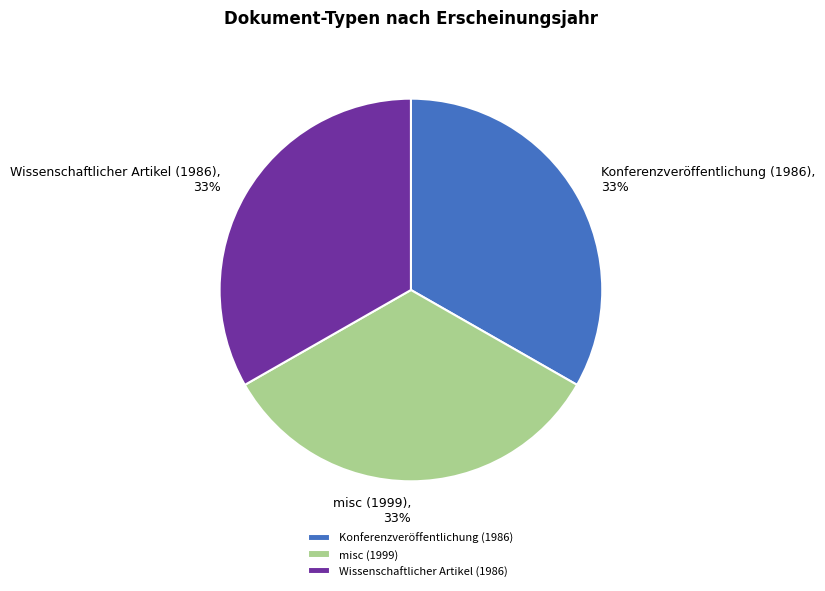

Count the number of slices in the pie.

3